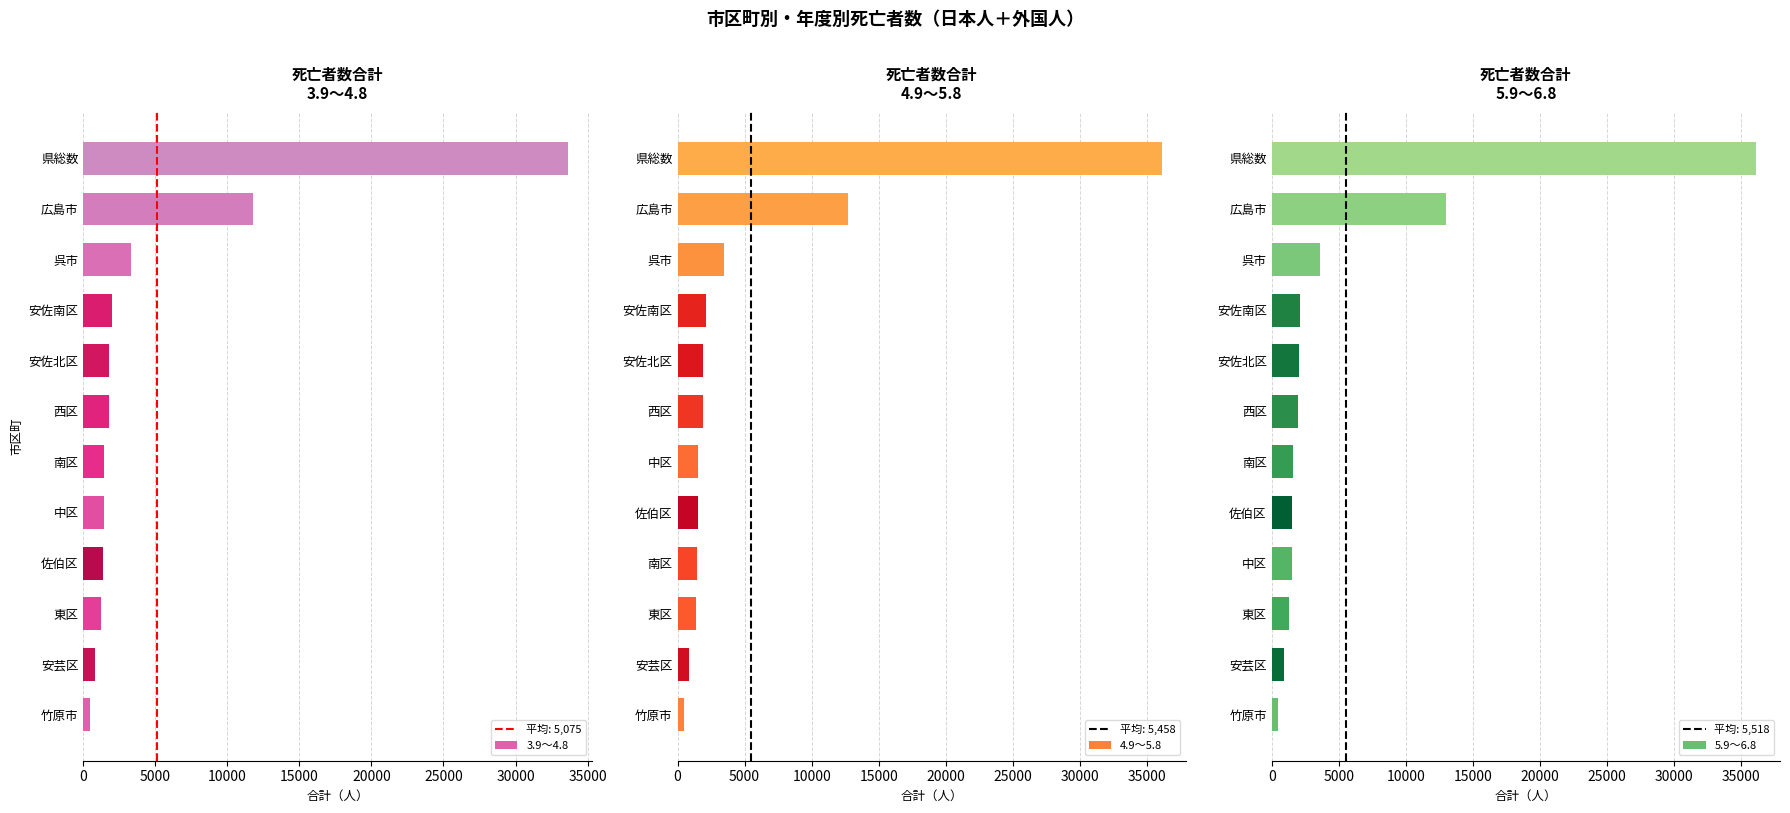

At how many categories does at least one series exceed 26252?

1